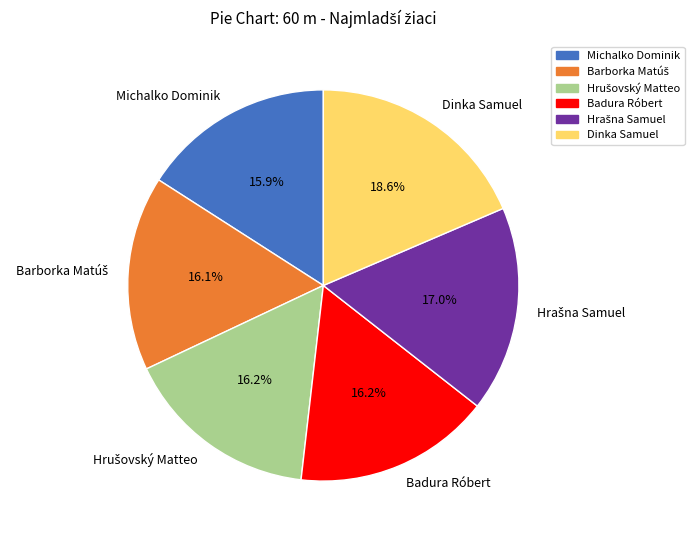

To the nearest percent, what portion does Michalko Dominik represent?

16%